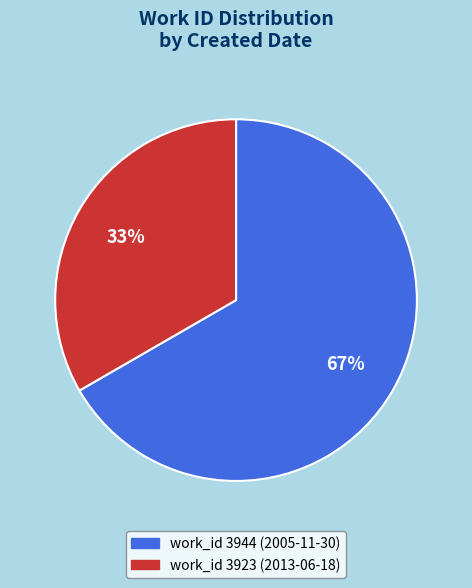

To the nearest percent, what is the average slice percentage?

50%